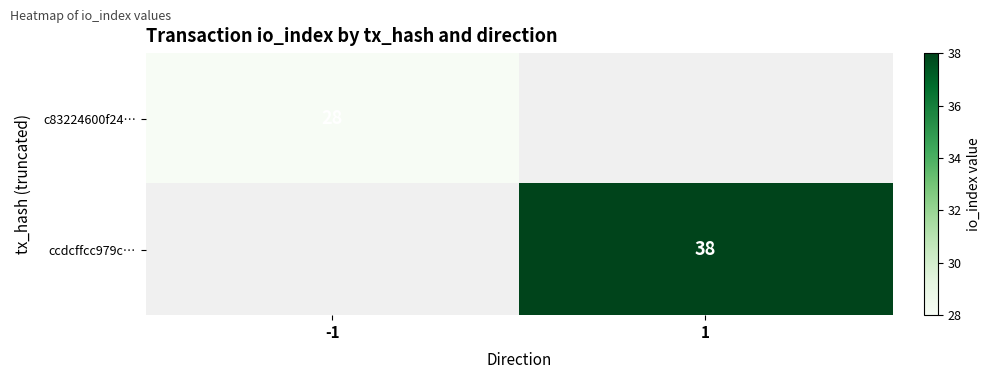

Is the value of ccdcffcc979c… at 1 greater than the value of c83224600f24… at -1?

Yes